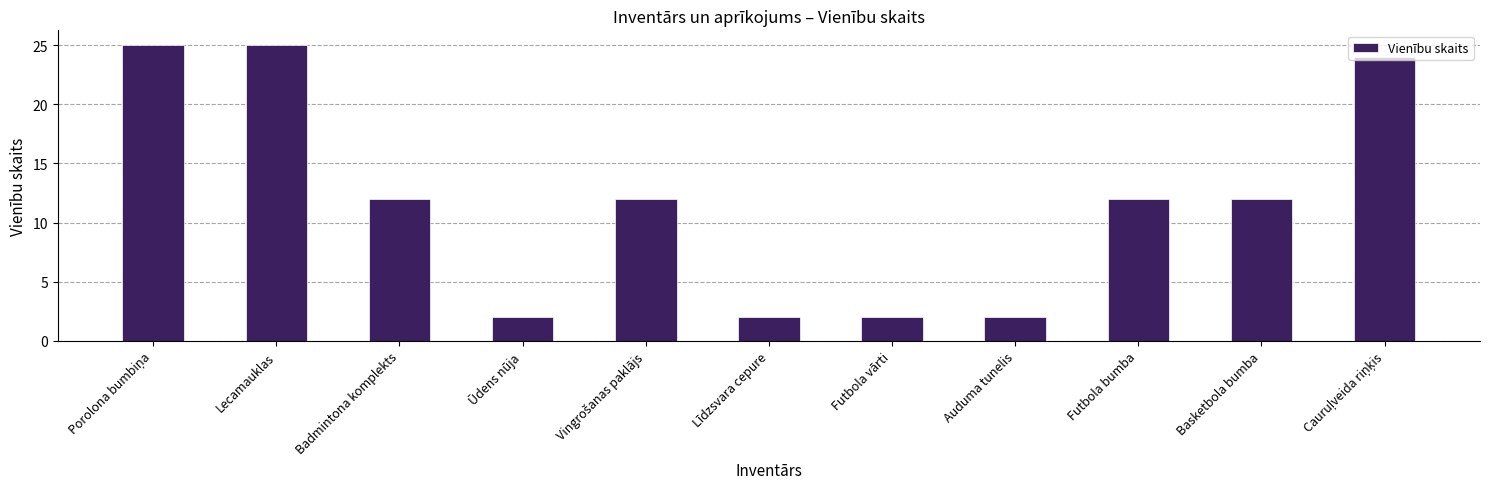

Approximately how many times larger is the value at Ūdens nūja compared to Futbola vārti?

1.0